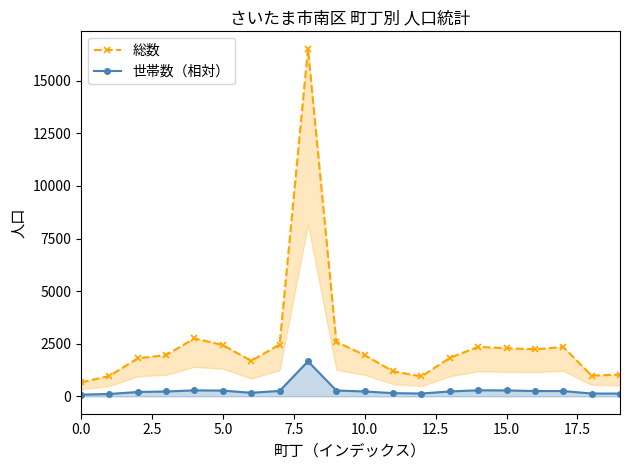

What is the maximum value for 世帯数（相対）?

1665.9